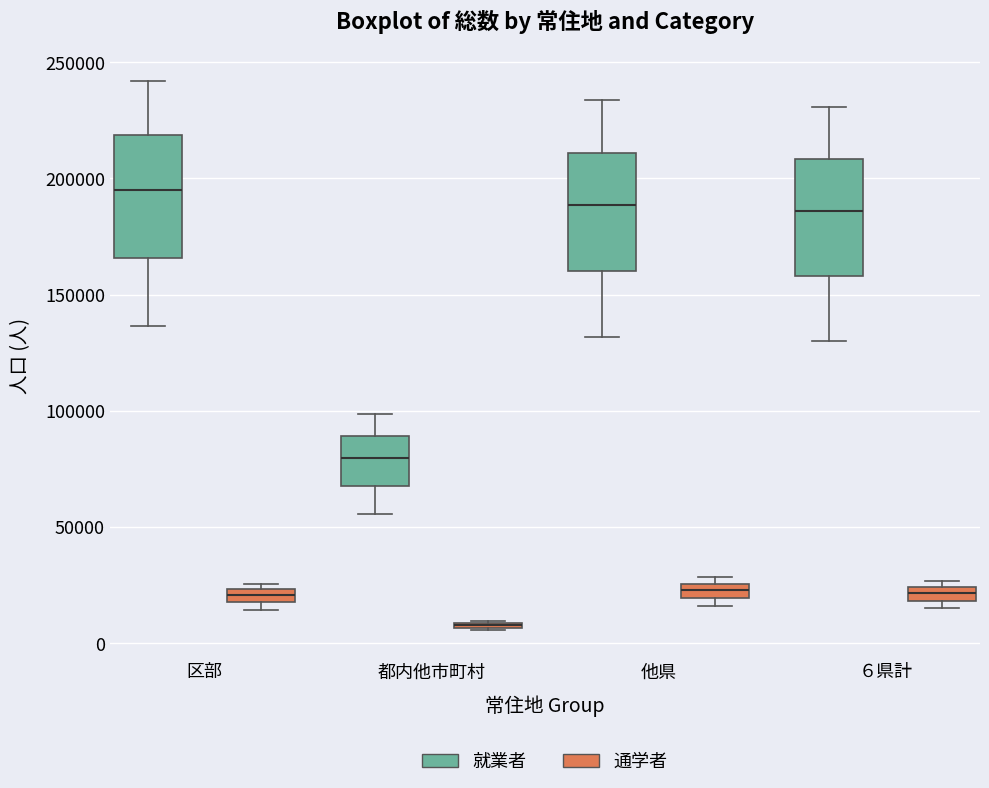

Where is the lower edge of the box for 他県 (通学者) on the y-axis? The values are not printed on the chart, so give them approximately, as read against the axis.

20000